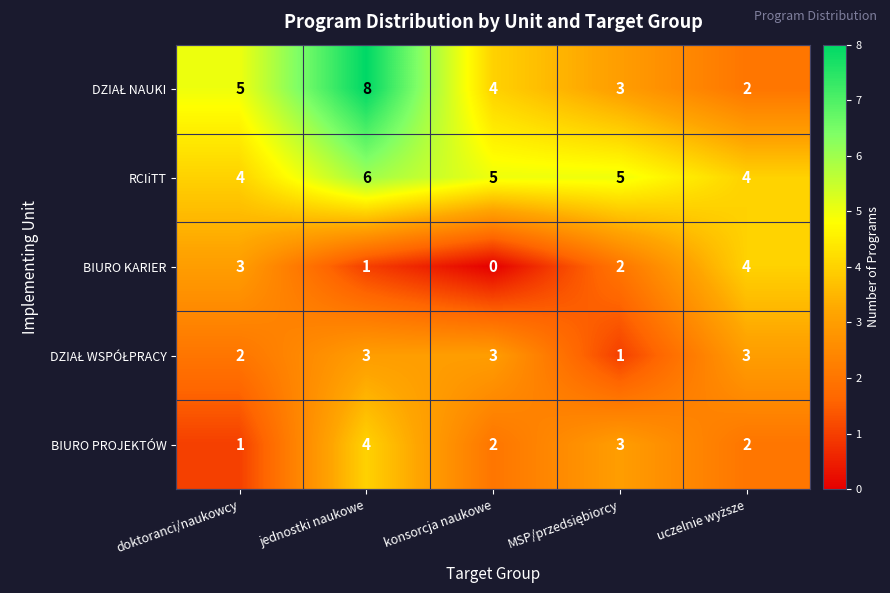

At which category does the chart reach its peak across all series?

jednostki naukowe